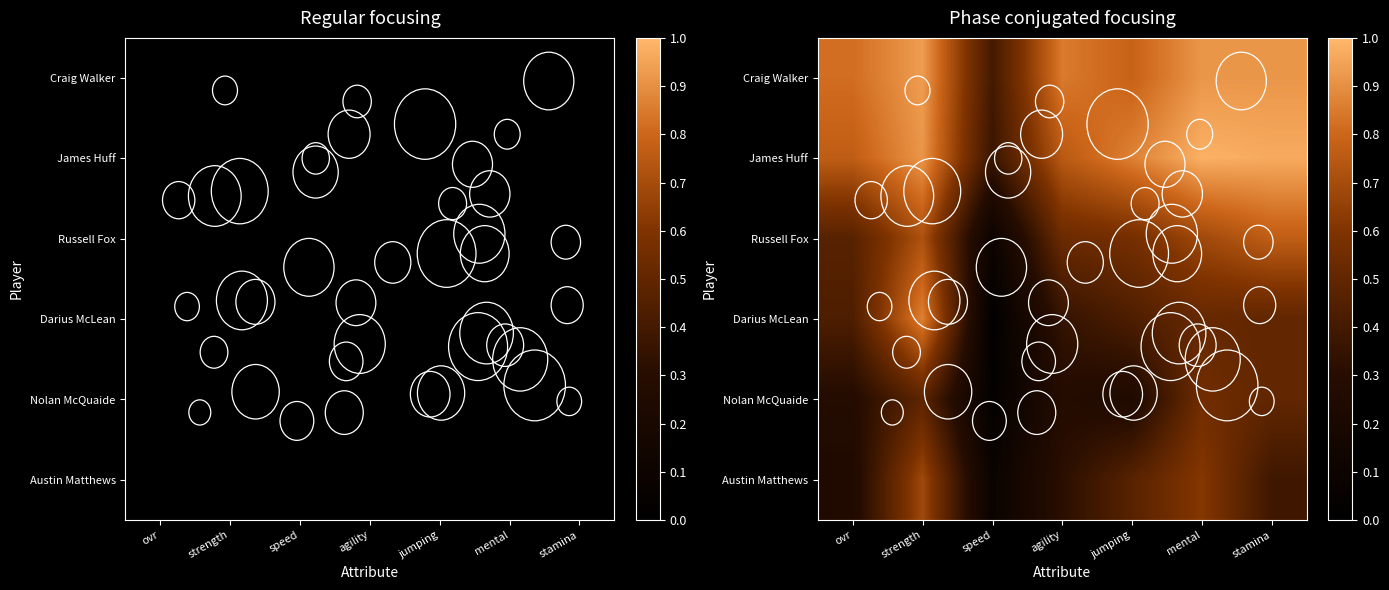

What is the spread (max minus min) of values at ovr?

0.6